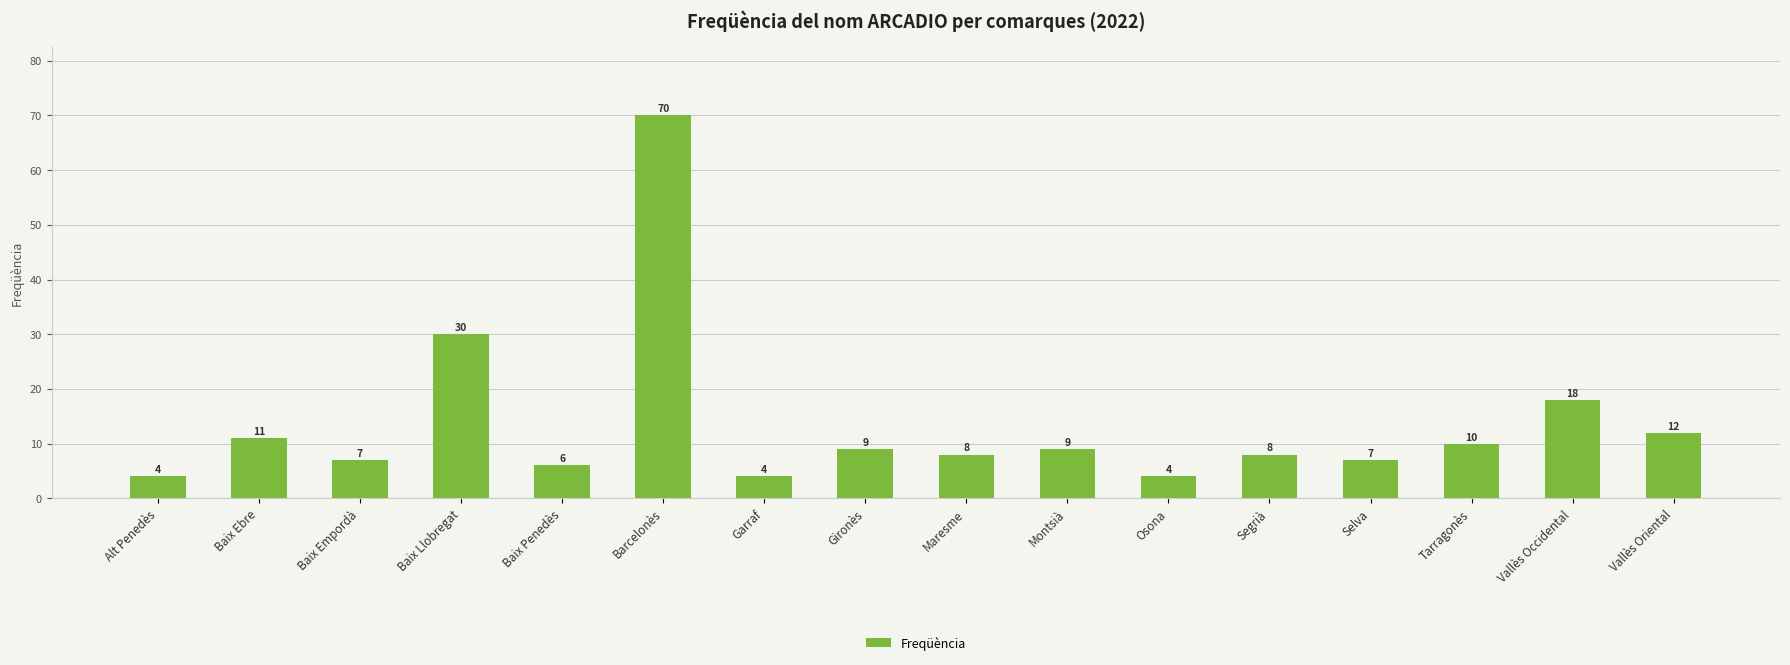

Does the chart contain any negative values?

No